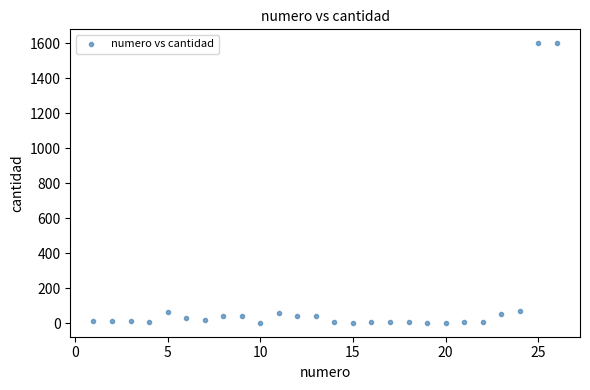

What is the range of X values (max minus min)?

25